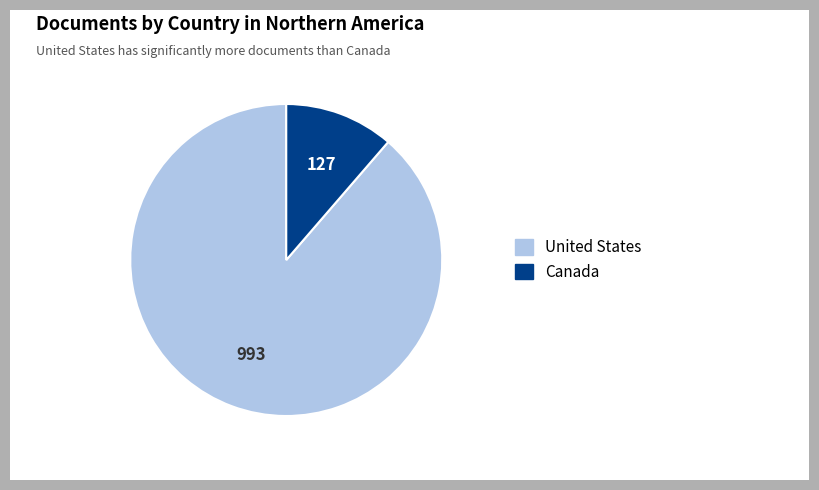

Which slice is the smallest?

Canada